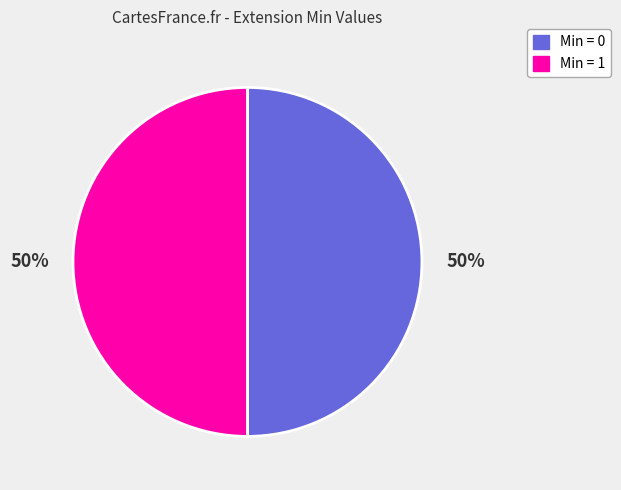

To the nearest percent, what is the average slice percentage?

50%